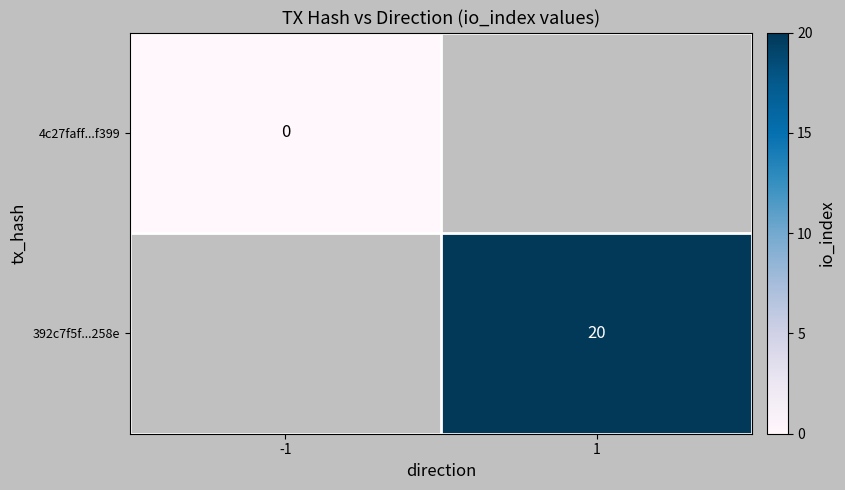

How many distinct data groups are displayed?

2